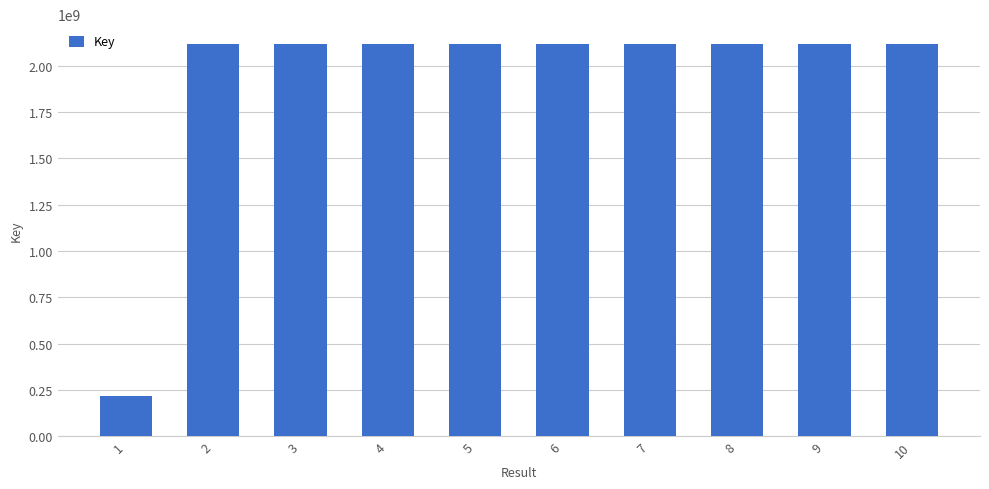

Read the value at 2, to the nearest 10.

2117909290